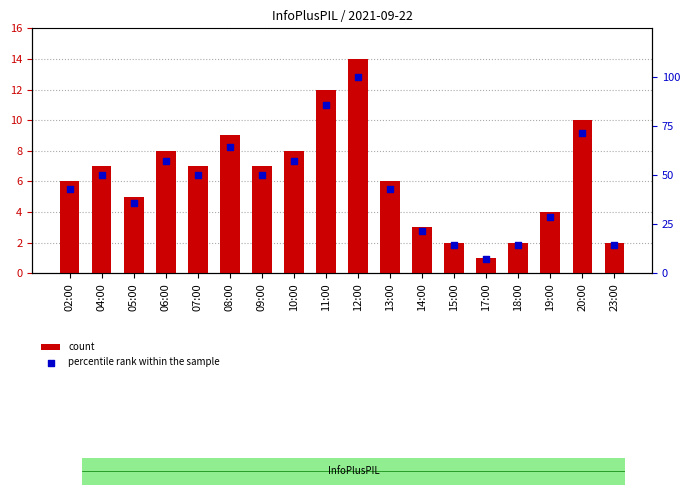

Which series reaches the maximum Y coordinate?

percentile rank within the sample